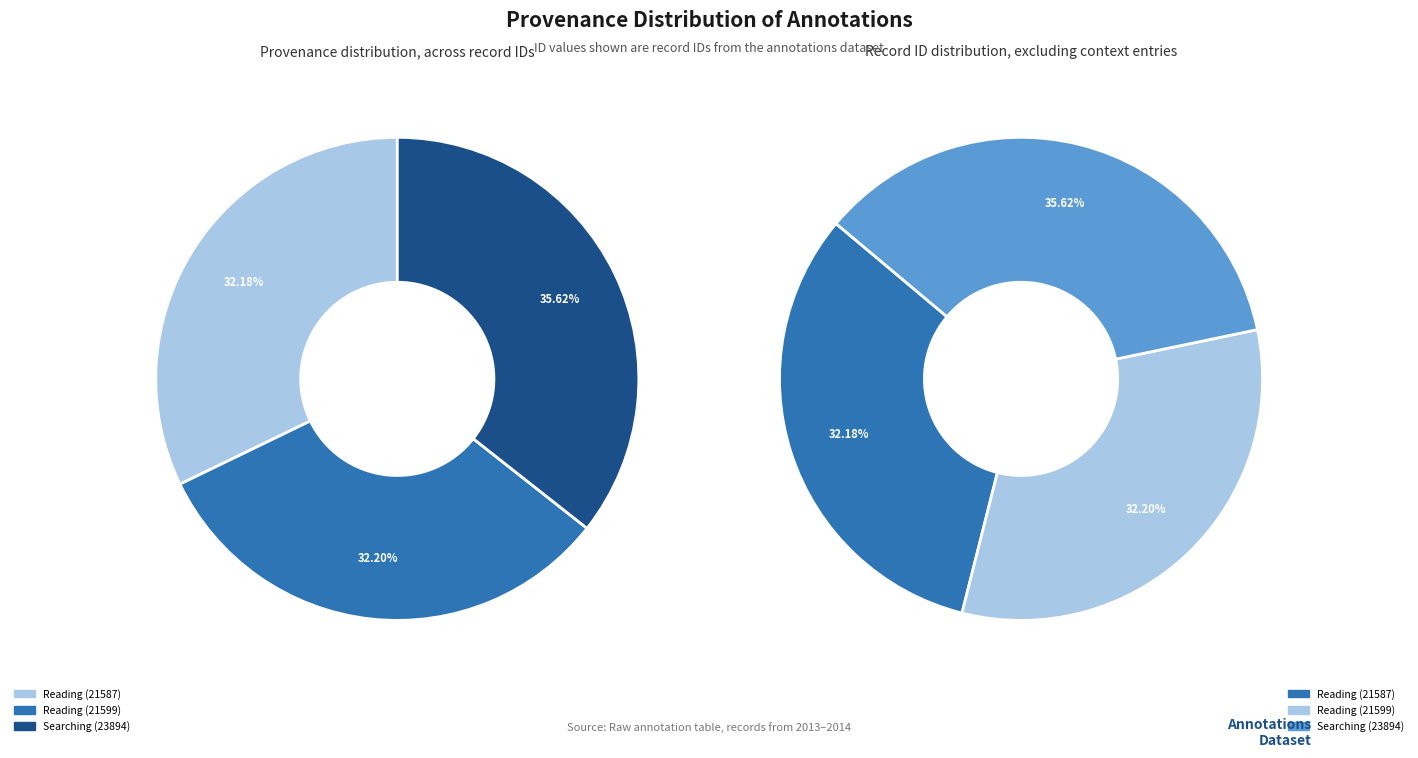

How many segments does this pie chart have?

3